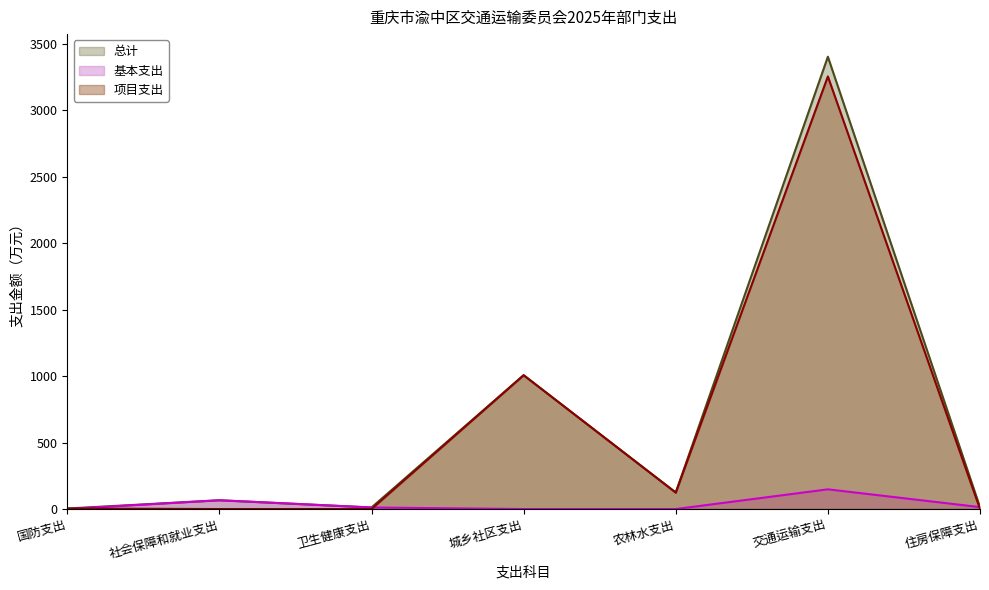

Reading left to right, list all the values displayed in this chart.

总计: 国防支出=4.0	社会保障和就业支出=66.1	卫生健康支出=11.8	城乡社区支出=1006.6	农林水支出=123.9	交通运输支出=3401.7	住房保障支出=14.5
基本支出: 国防支出=0.0	社会保障和就业支出=66.1	卫生健康支出=11.8	城乡社区支出=0.0	农林水支出=0.0	交通运输支出=148.3	住房保障支出=14.5
项目支出: 国防支出=4.0	社会保障和就业支出=0.0	卫生健康支出=0.0	城乡社区支出=1006.6	农林水支出=123.9	交通运输支出=3253.4	住房保障支出=0.0